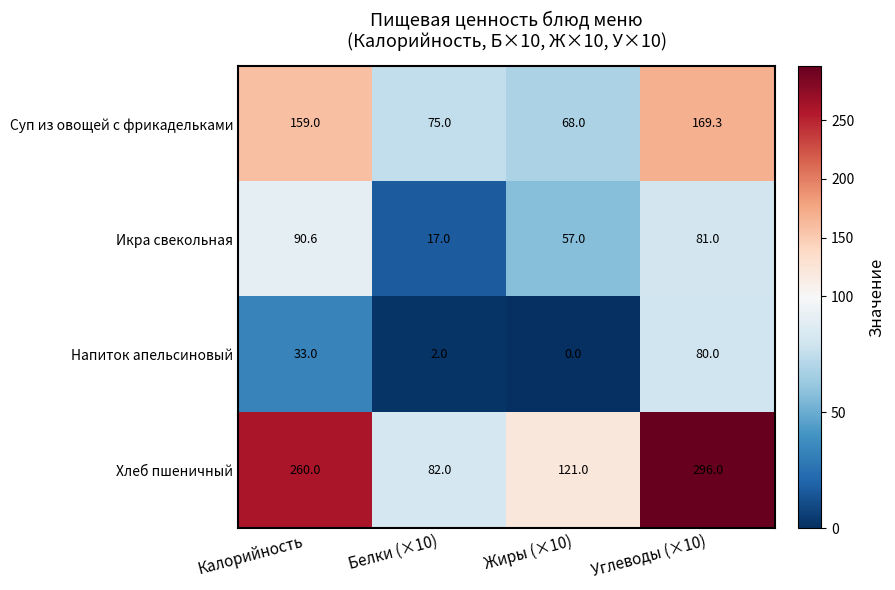

At which category is the sum across all series the highest?

Углеводы (×10)